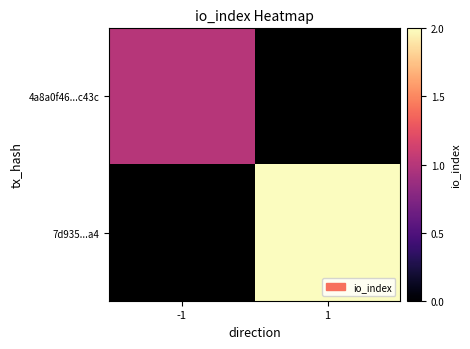

Which label corresponds to the smallest value in the chart?

-1